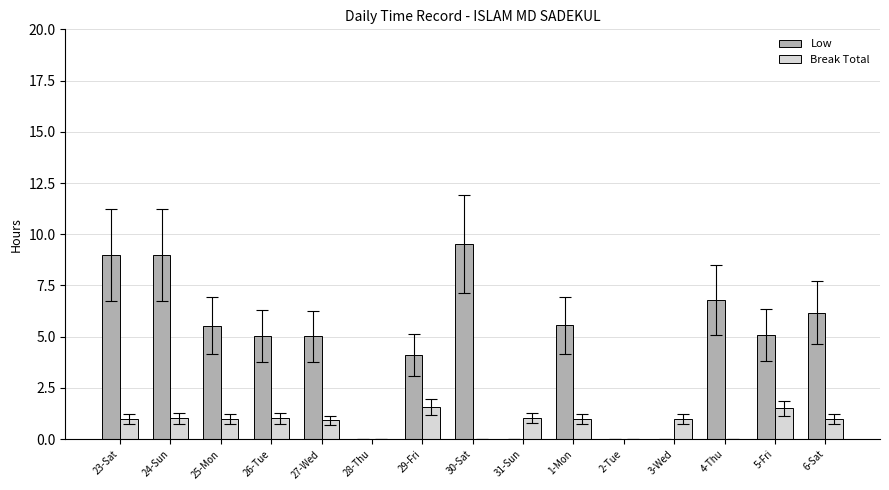

At which label is Low closest to 4?

29-Fri